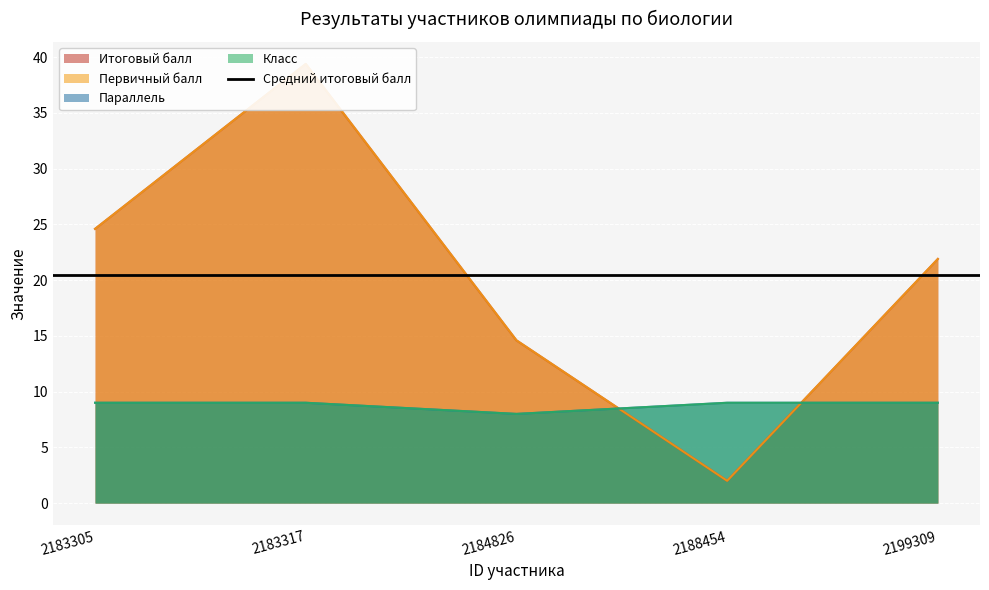

Where is Параллель nearest to the value 8?

2184826